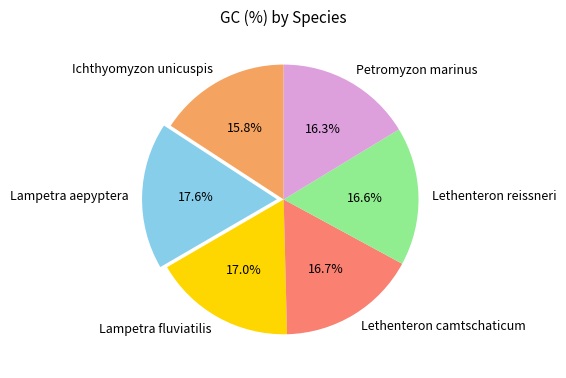

Is there any slice that represents more than half of the pie?

No